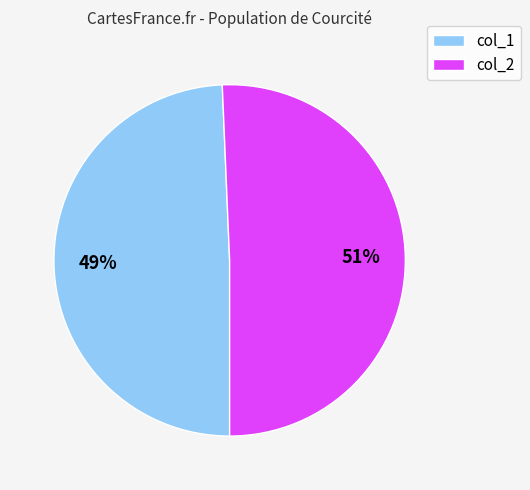

How many slices are in this pie chart?

2